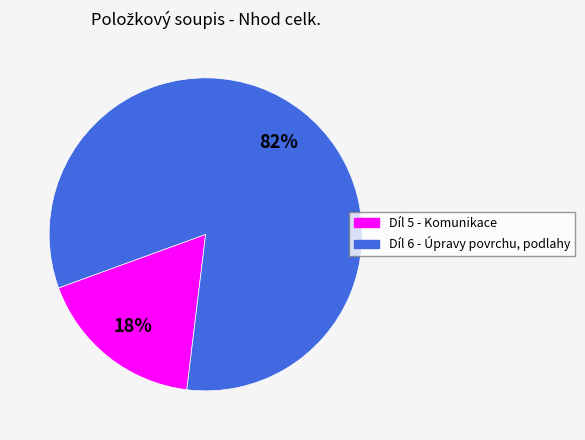

Count the number of slices in the pie.

2